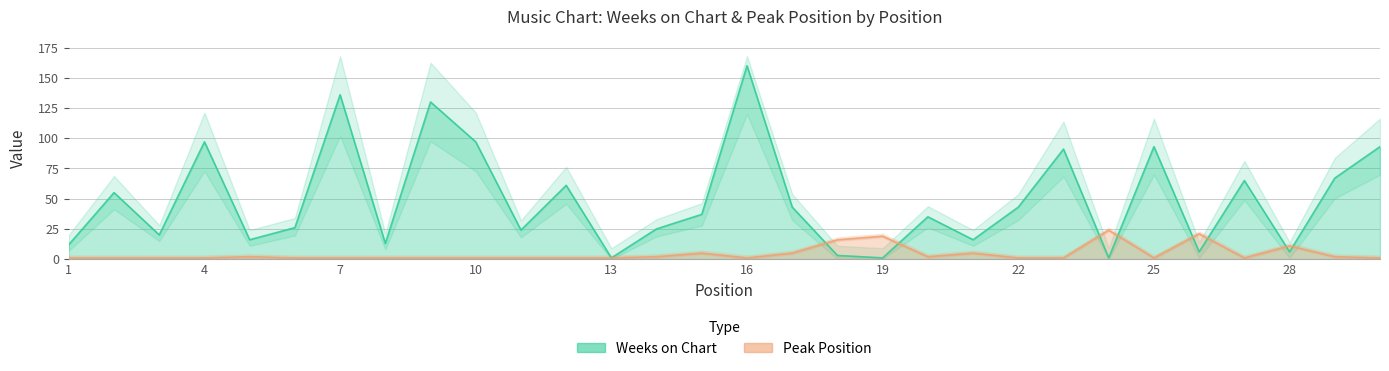

How many times do Weeks on Chart and Peak Position cross each other?

8